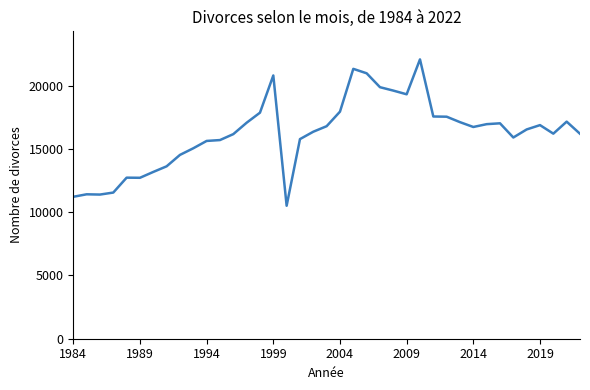

What is the greatest value displayed?

22081